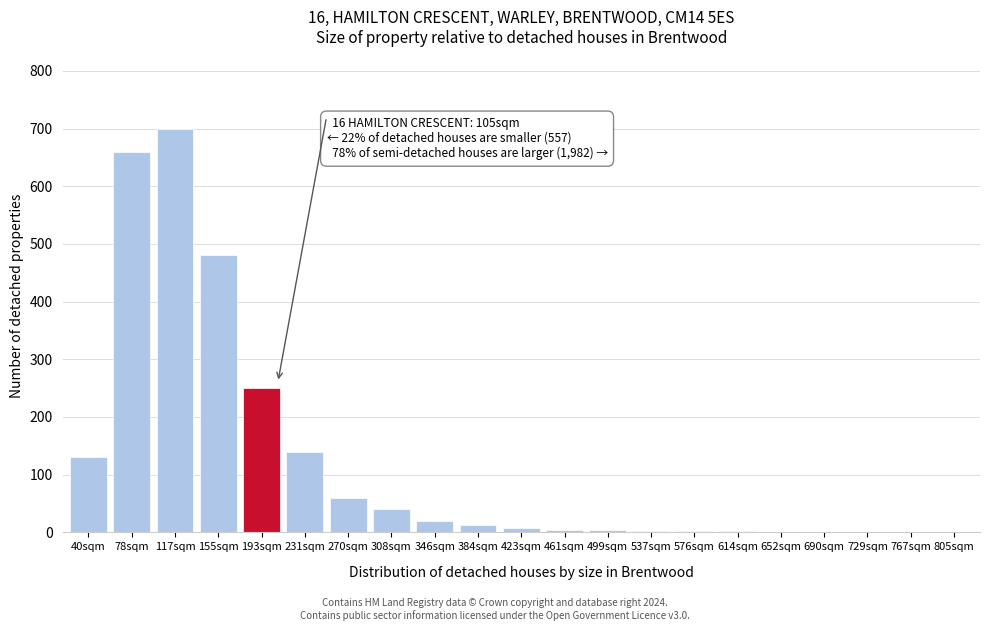

What is the sum of all values?

2520